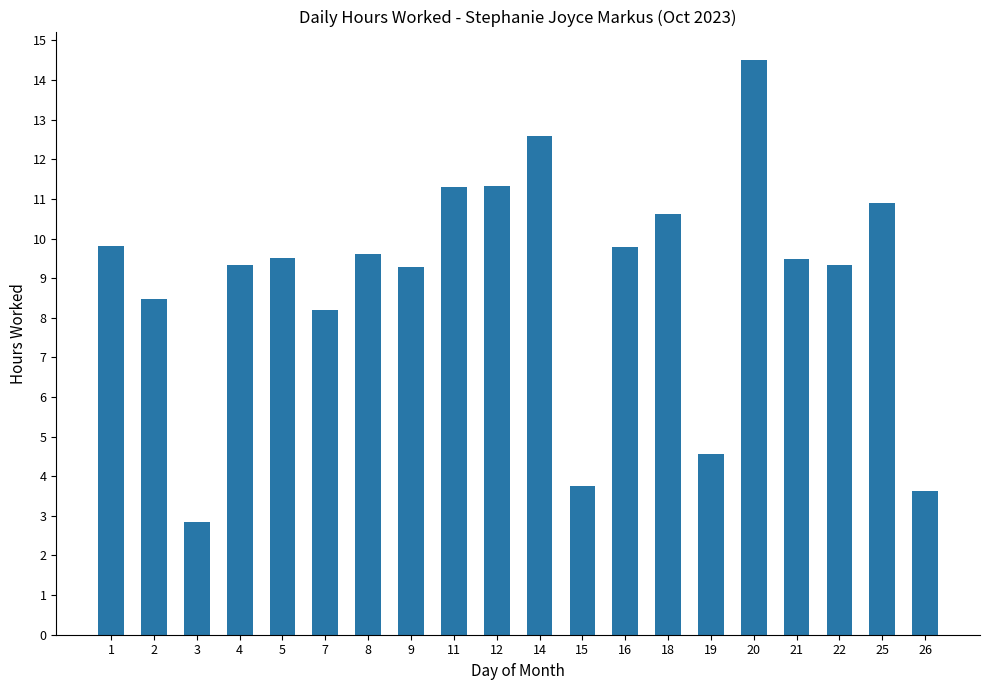

Which label corresponds to the largest value in the chart?

20